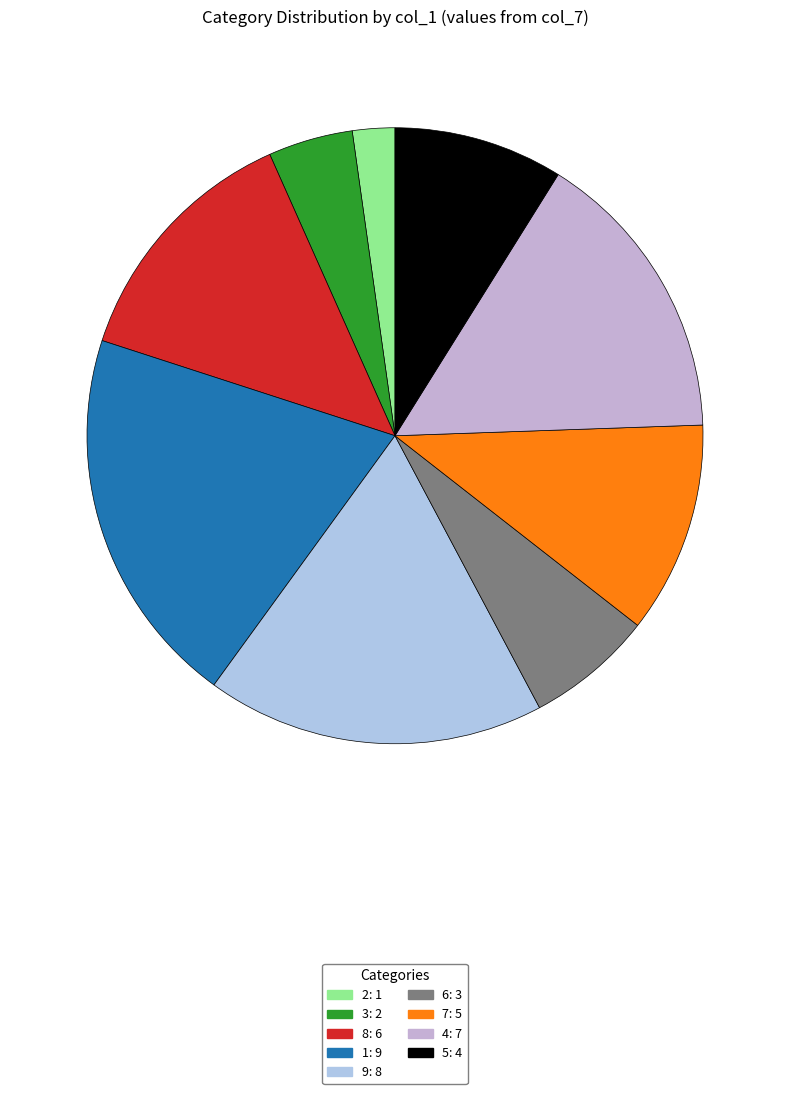

The 2 slice represents 2% of the pie. True or false?

True